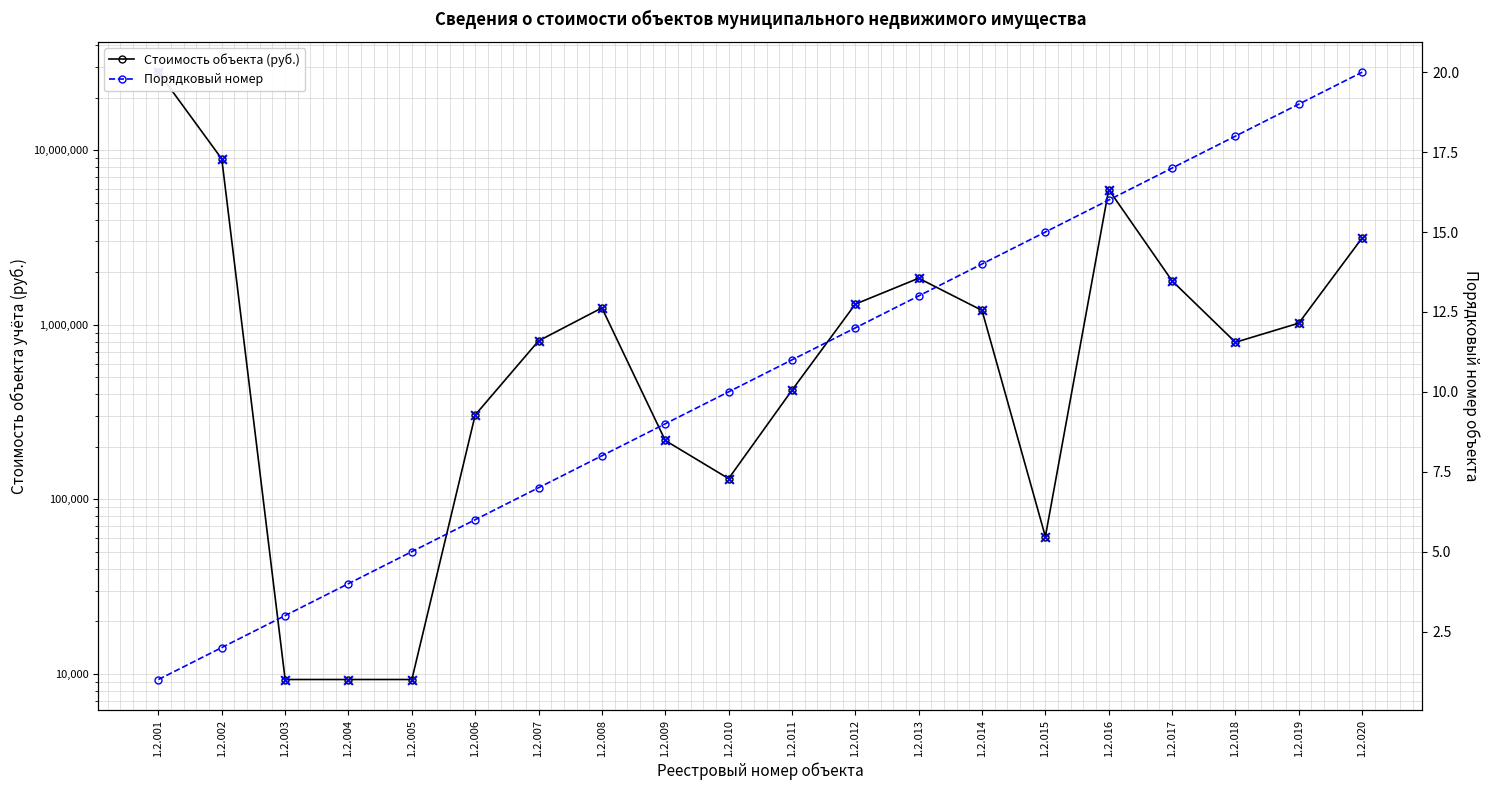

Which series has the largest total across all categories?

Стоимость объекта (руб.)